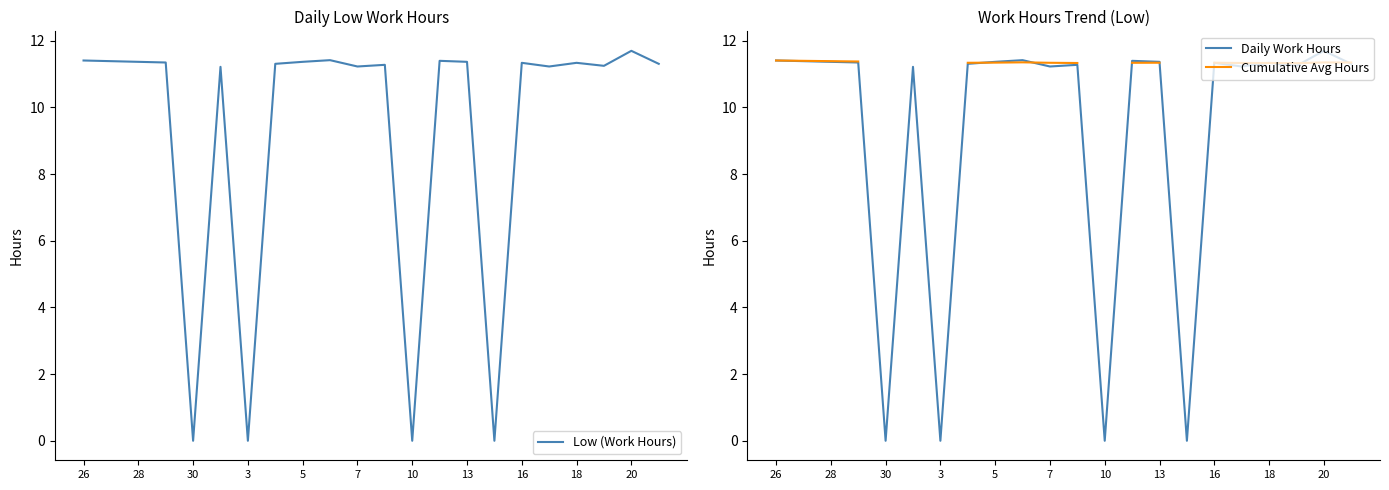

What are all the series names shown in the legend?

Low (Work Hours), Daily Work Hours, Cumulative Avg Hours